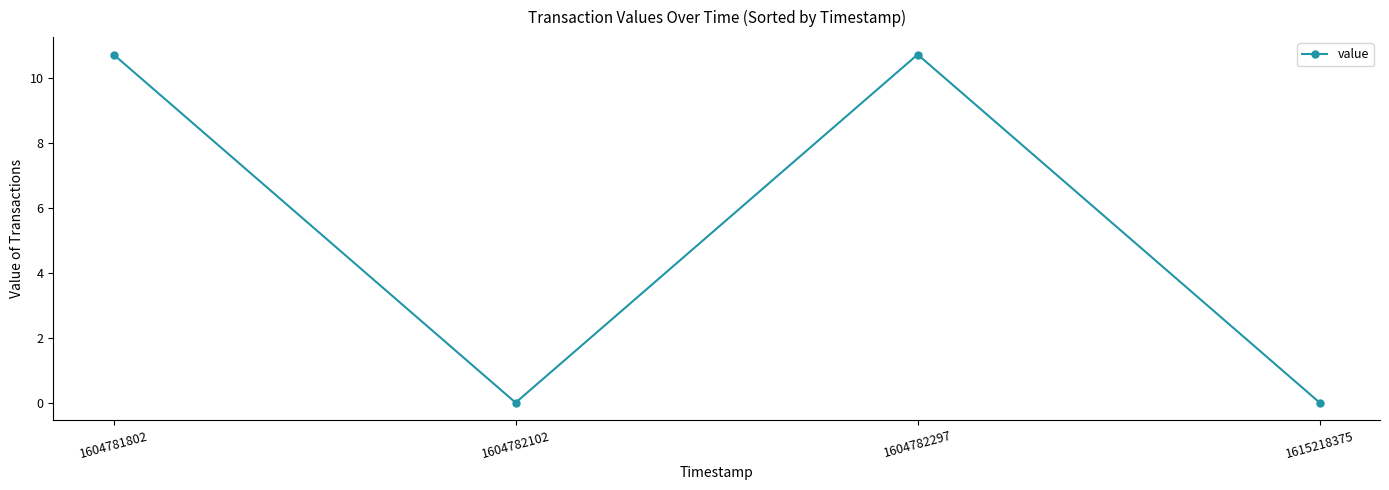

Count the number of categories in the chart.

4